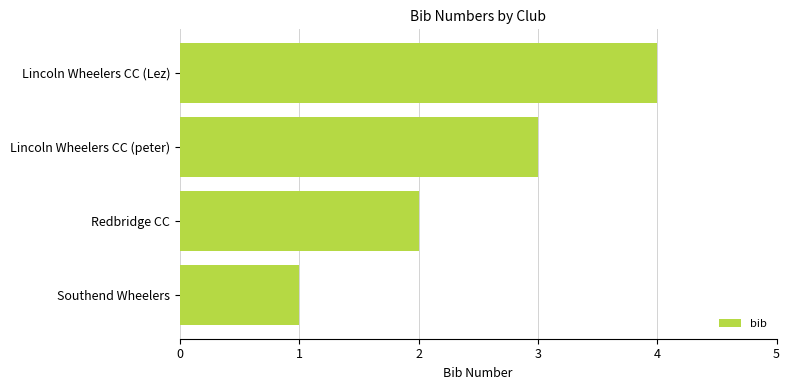

List the labels in order of value, largest first.

Lincoln Wheelers CC (Lez), Lincoln Wheelers CC (peter), Redbridge CC, Southend Wheelers